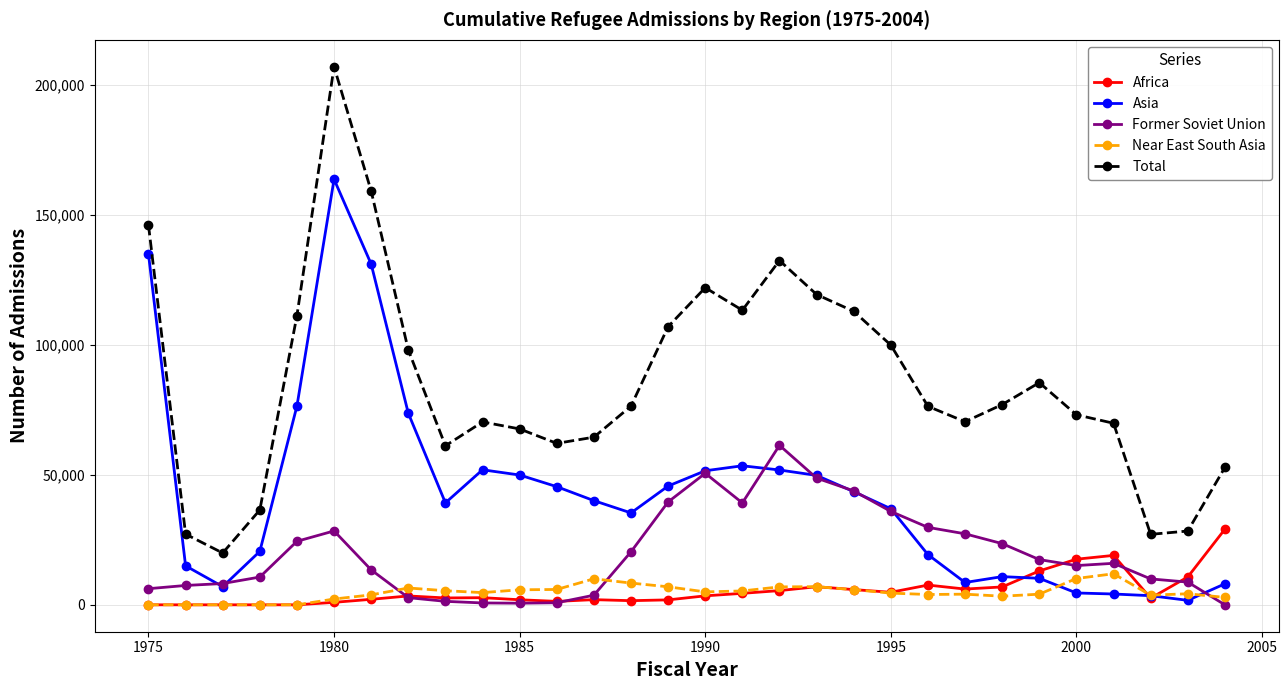

At how many categories does at least one series exceed 56428?

24